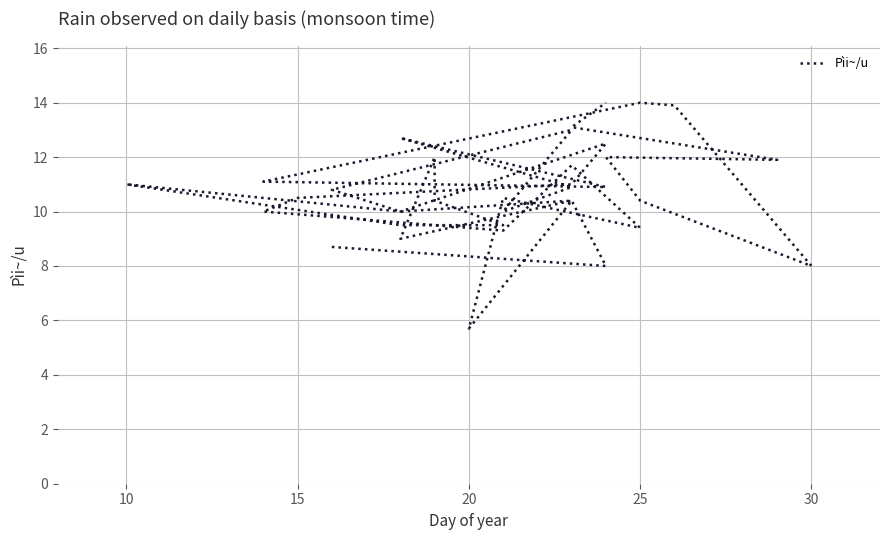

True or false: the data shows 14.8 at 15.

False